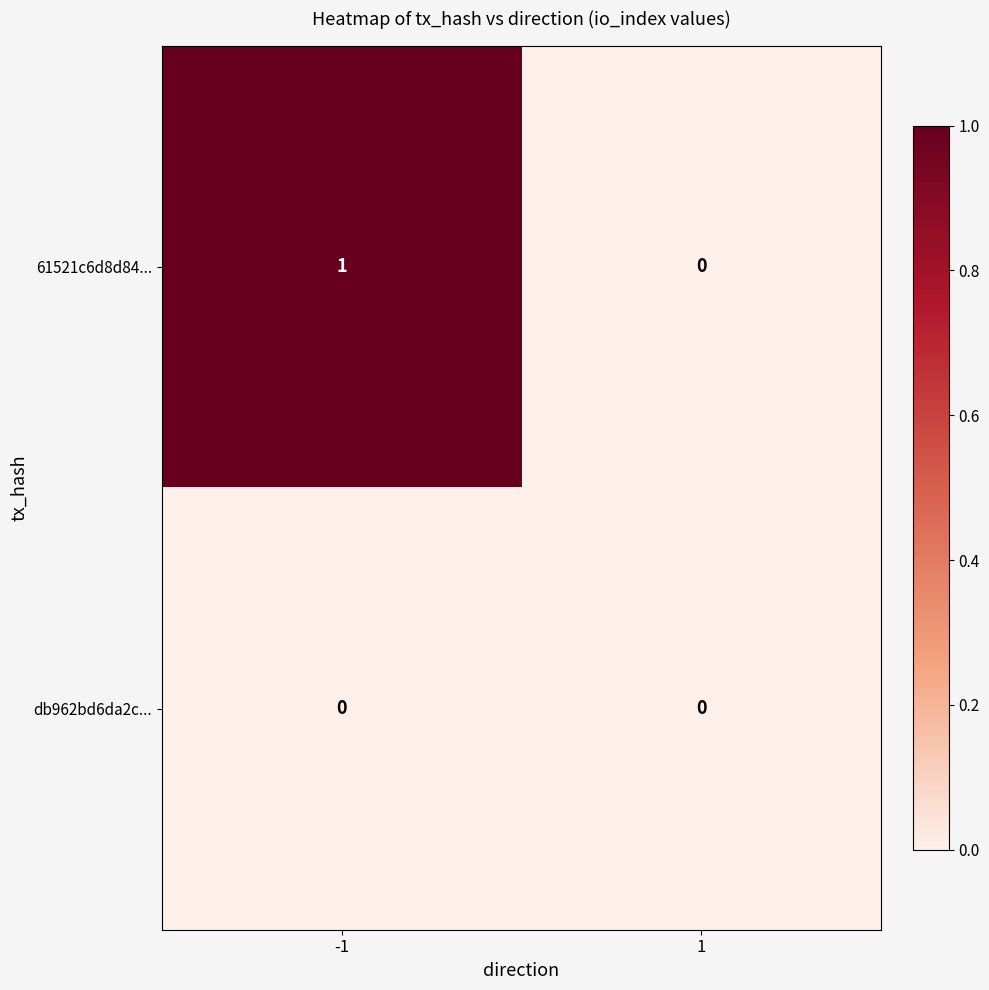

Rank the series at -1 from lowest to highest value.

db962bd6da2c..., 61521c6d8d84...